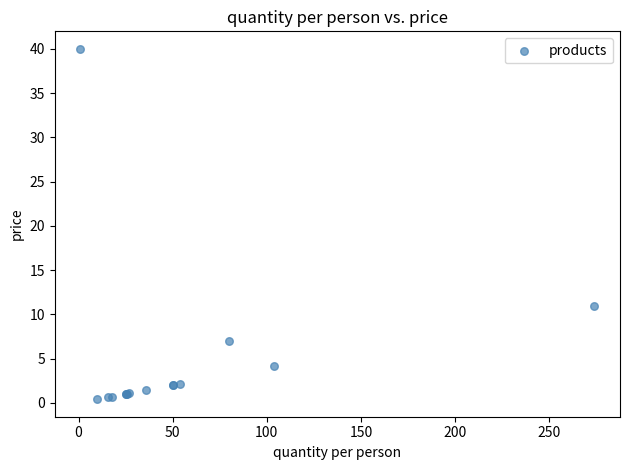

What Y value in the scatter plot is closest to 20?

11.0